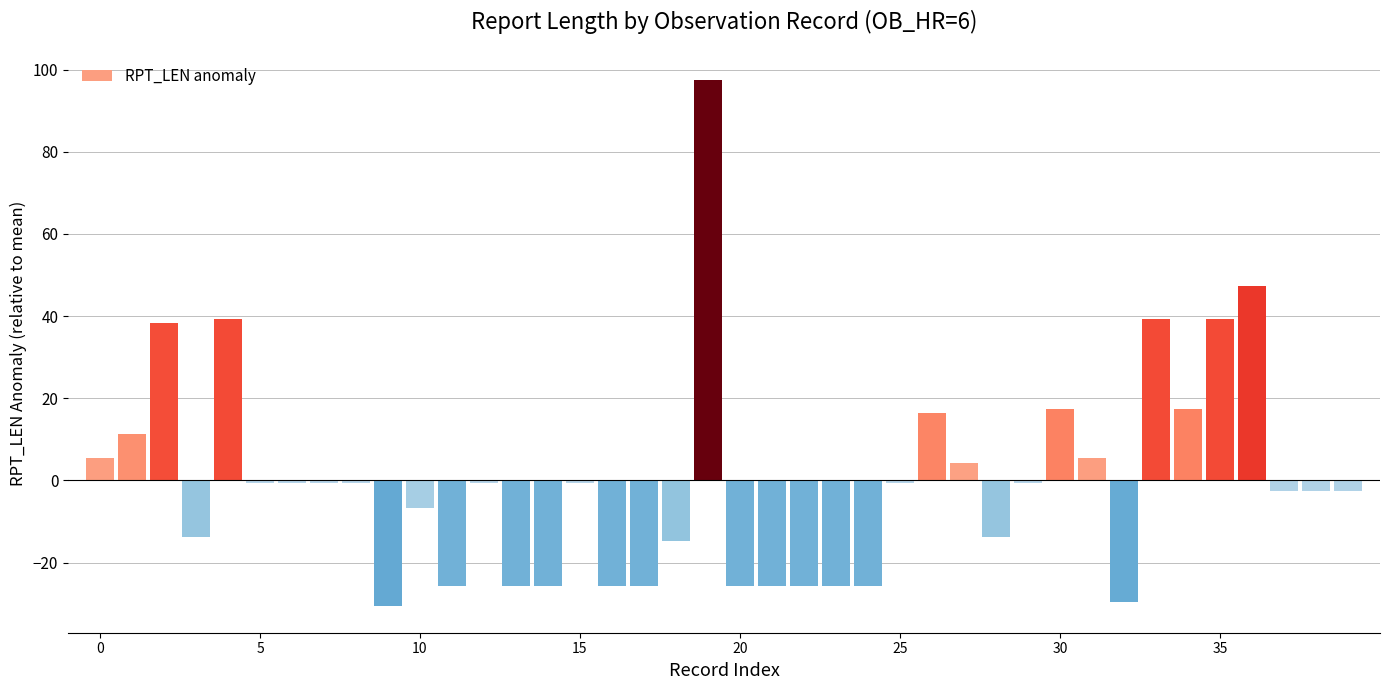

What is the difference between the maximum and minimum values?

128.0